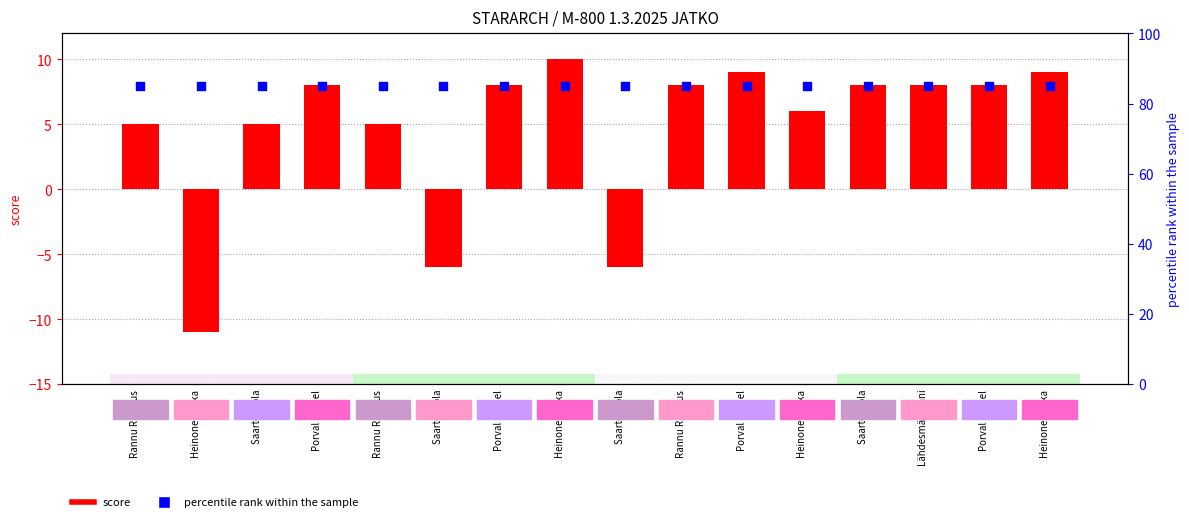

Which series reaches the maximum Y coordinate?

percentile rank within the sample